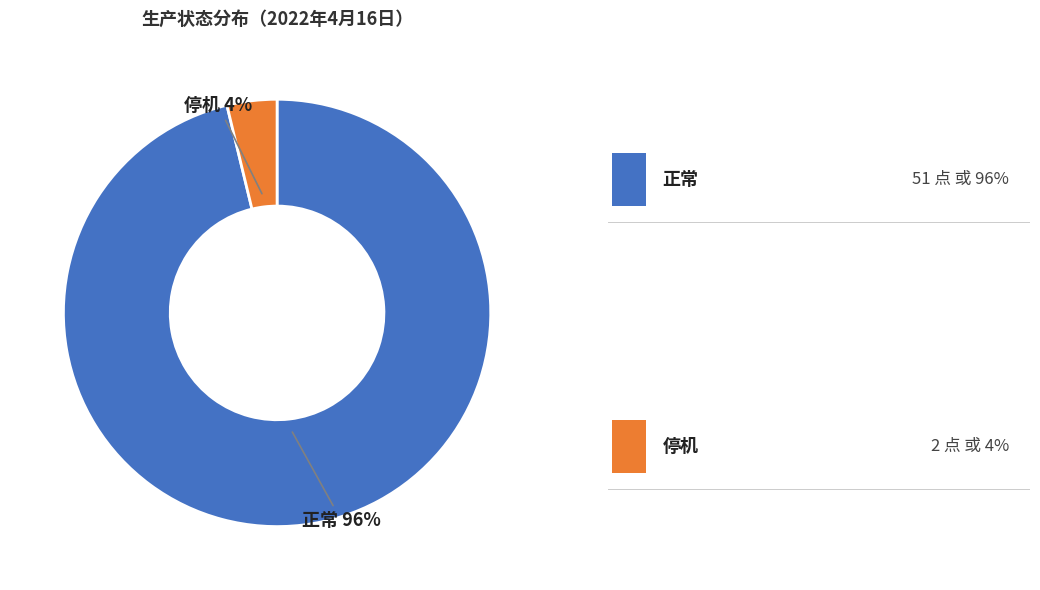

Rank the categories by value from highest to lowest.

正常, 停机